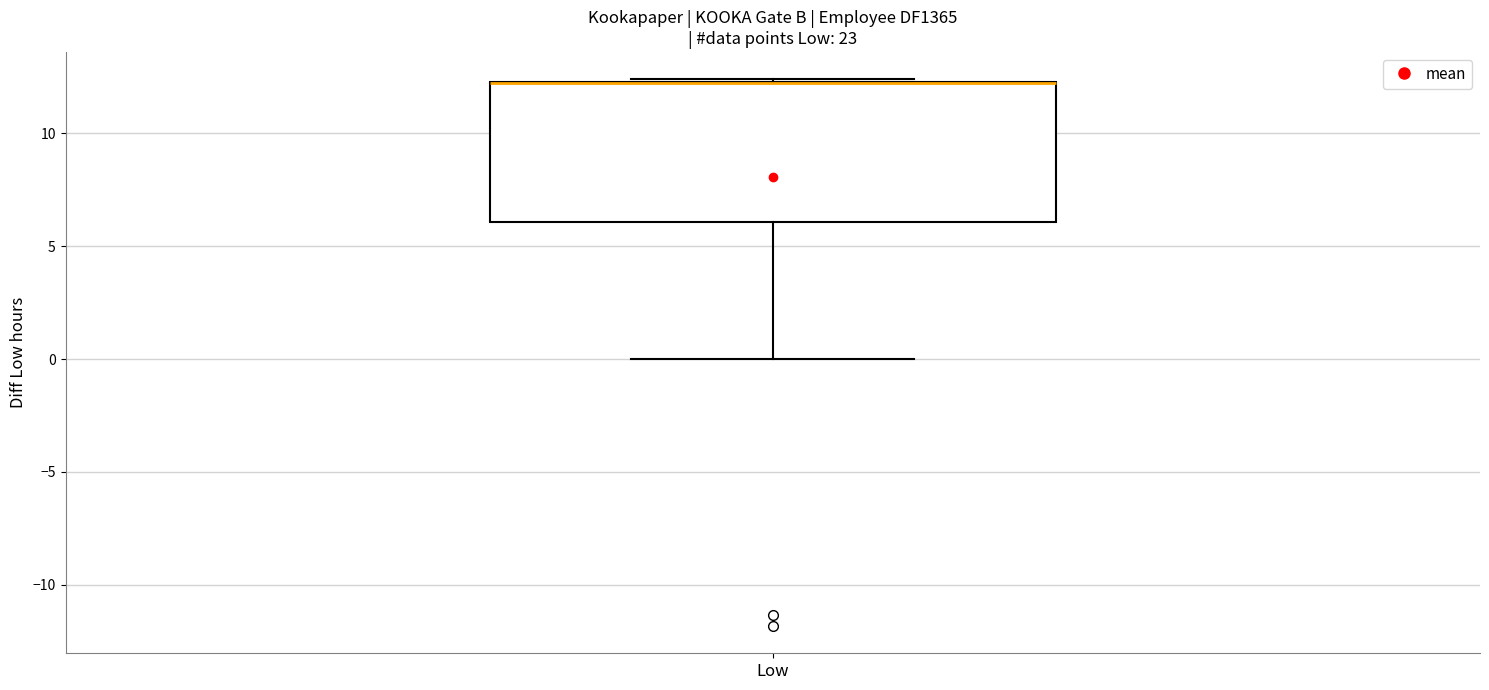

Where does the lower whisker of the box for Low end on the y-axis? The values are not printed on the chart, so give them approximately, as read against the axis.

0.0